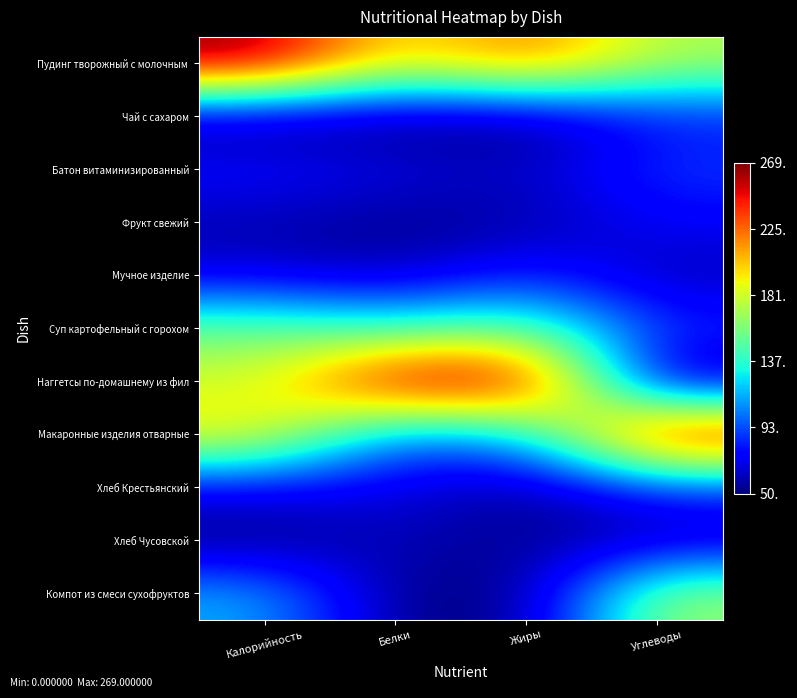

How many categories are shown in the chart?

4